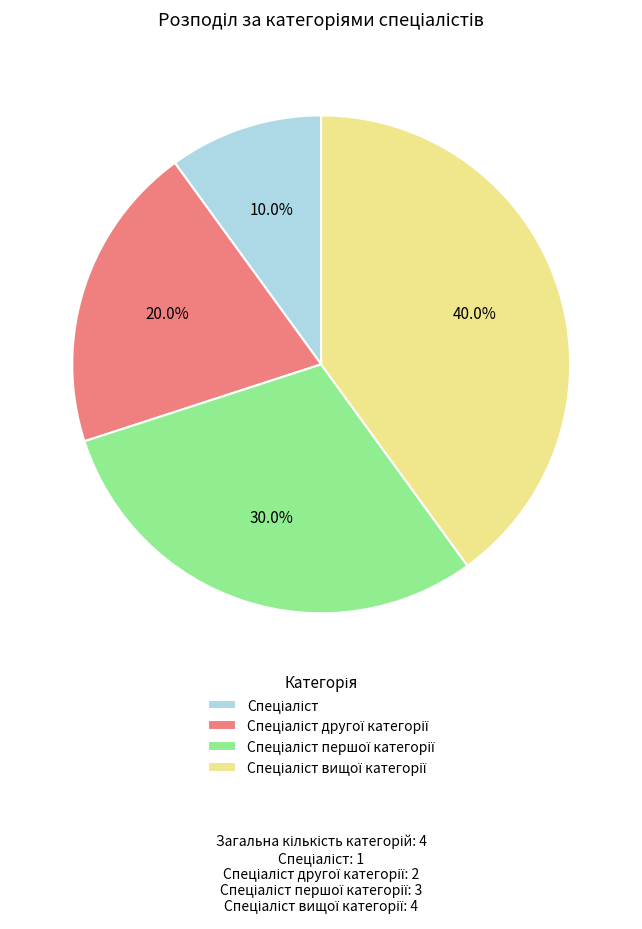

Is there any slice that represents more than half of the pie?

No